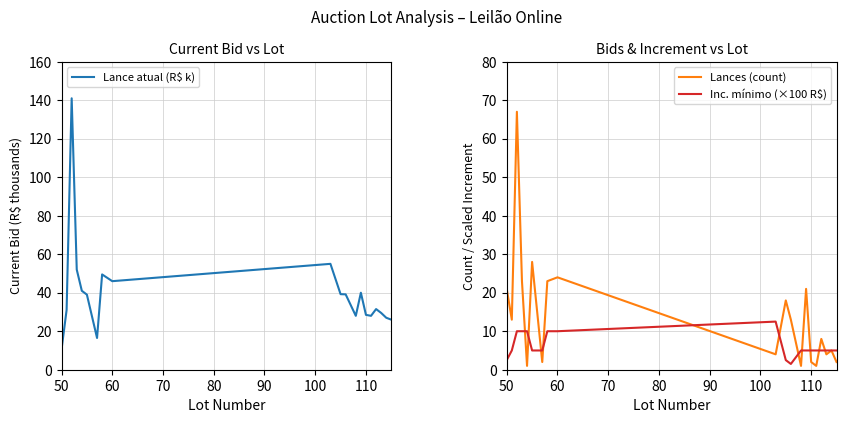

What is the smallest value displayed?

1.0